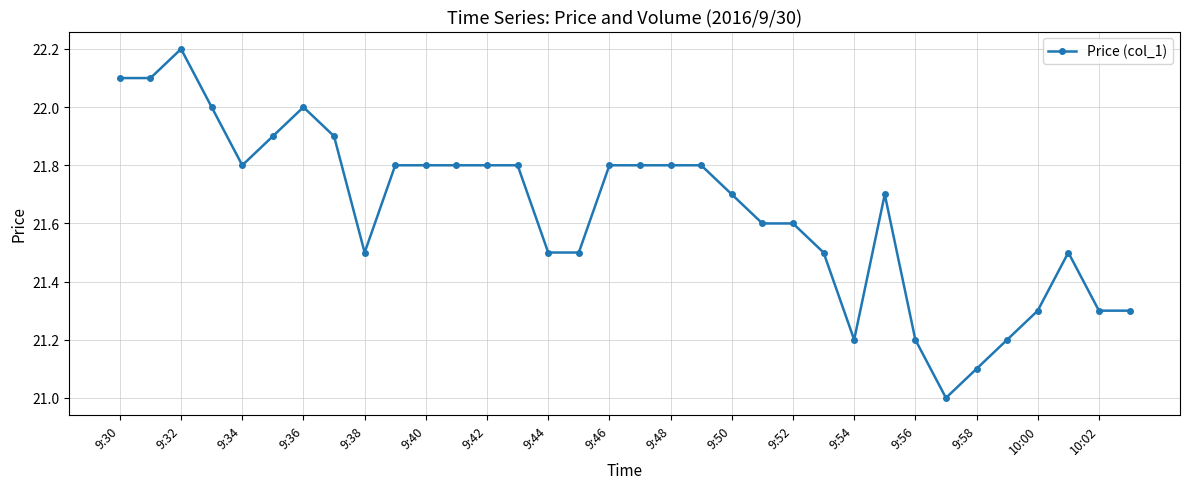

True or false: the data has more than 2 interior local peaks.

True